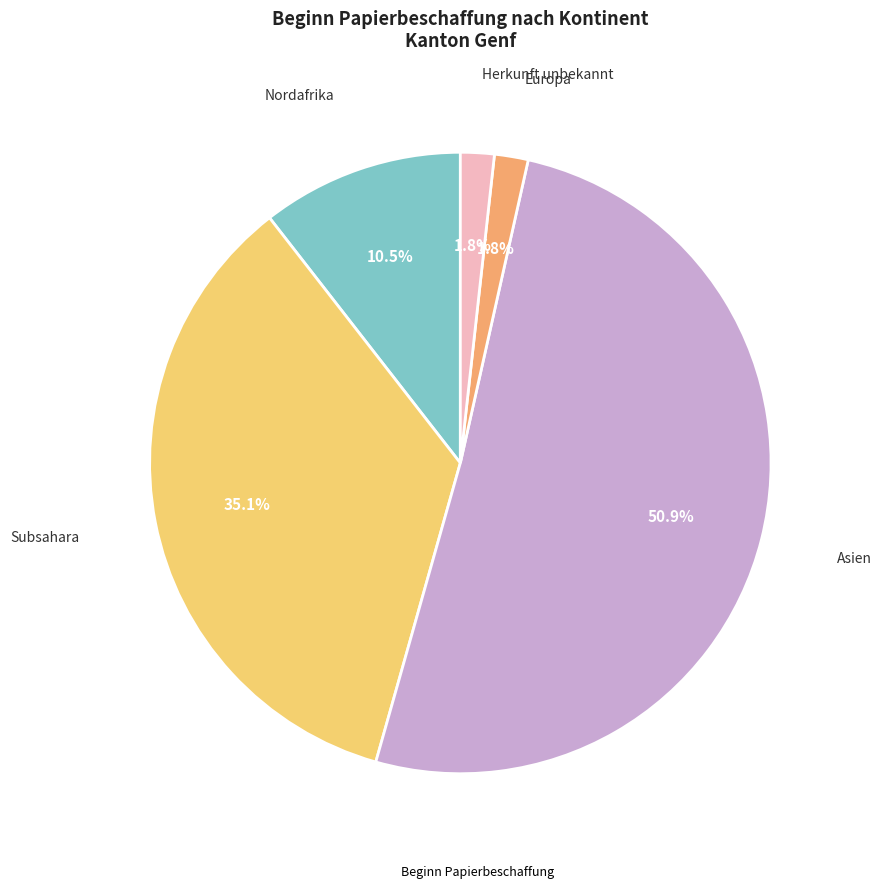

Is there any slice that represents more than half of the pie?

Yes